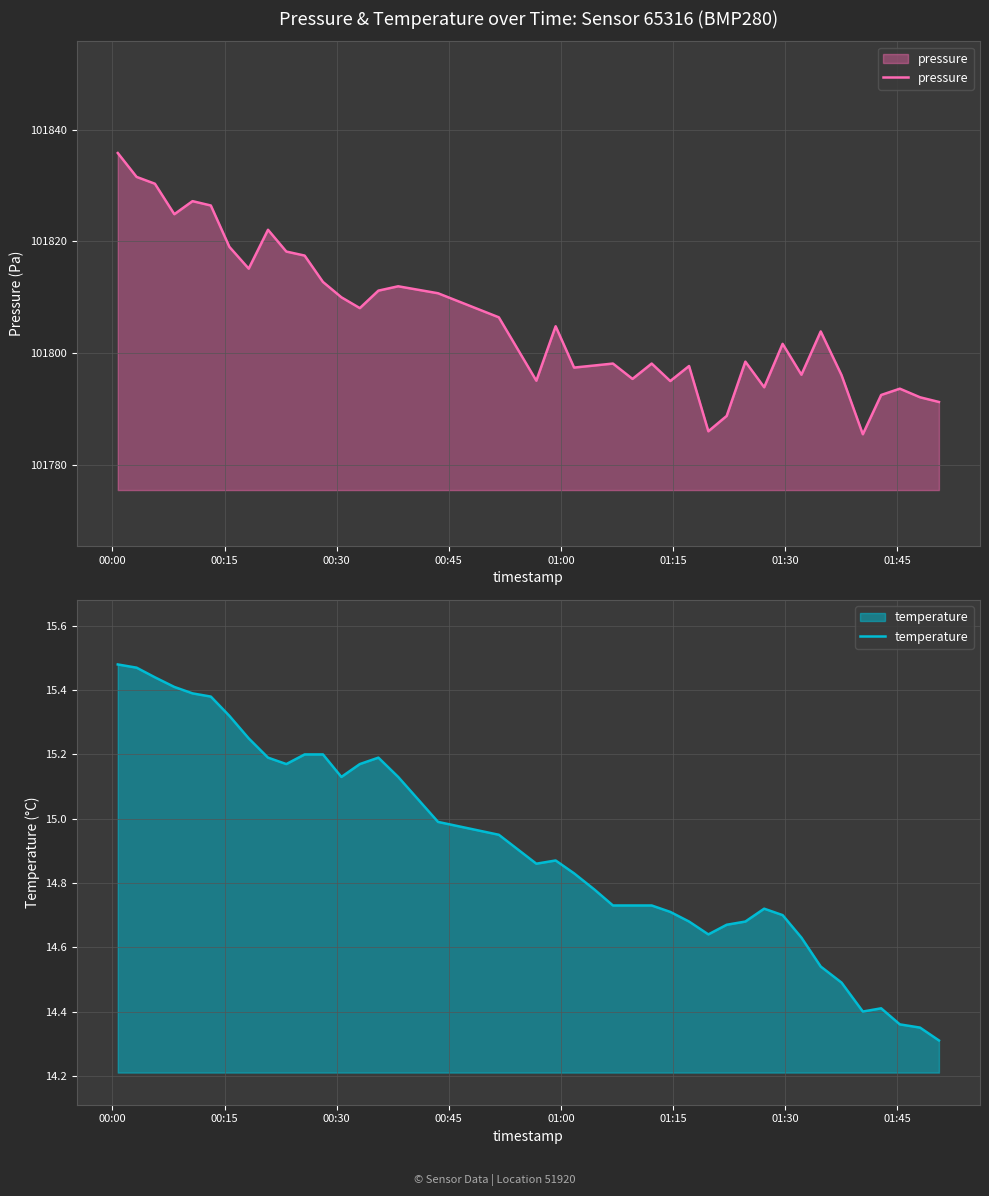

Is the value of temperature at 01:30 greater than the value of pressure at 16?

No